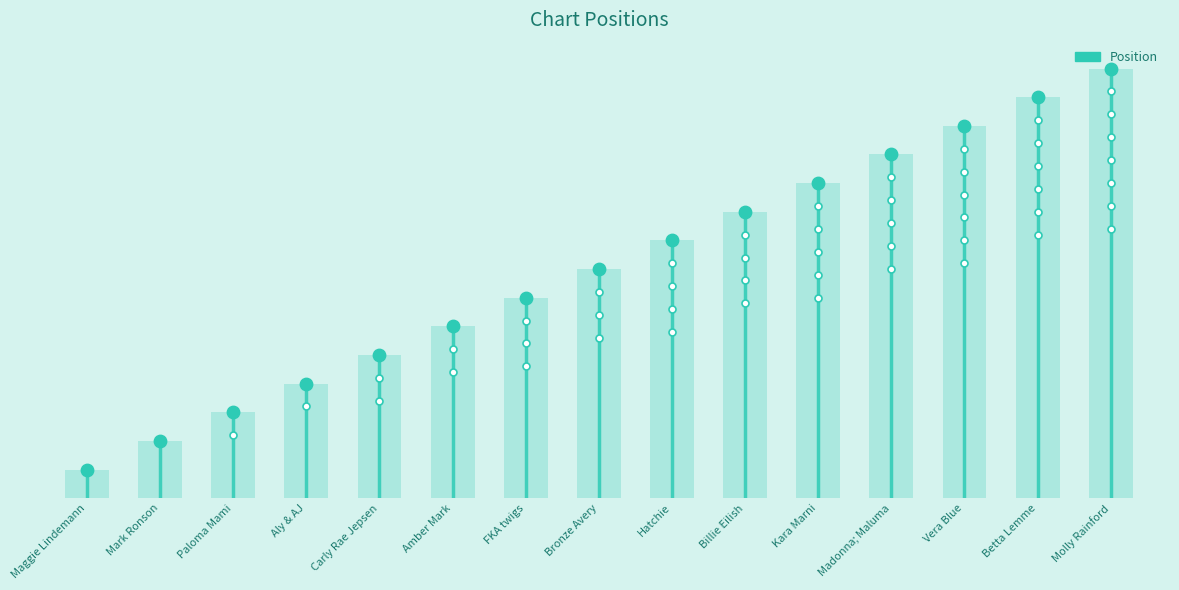

What is the change in value from Mark Ronson to Paloma Mami?

+1